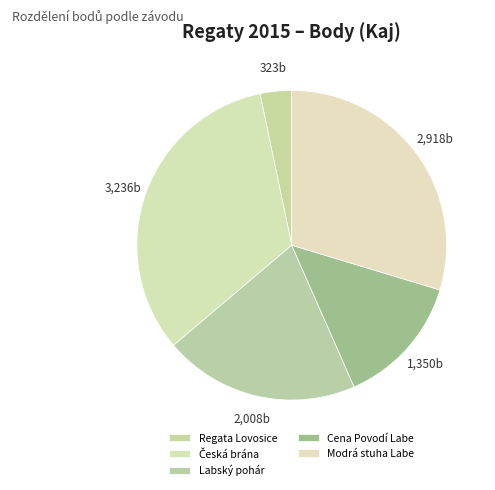

Count the number of slices in the pie.

5